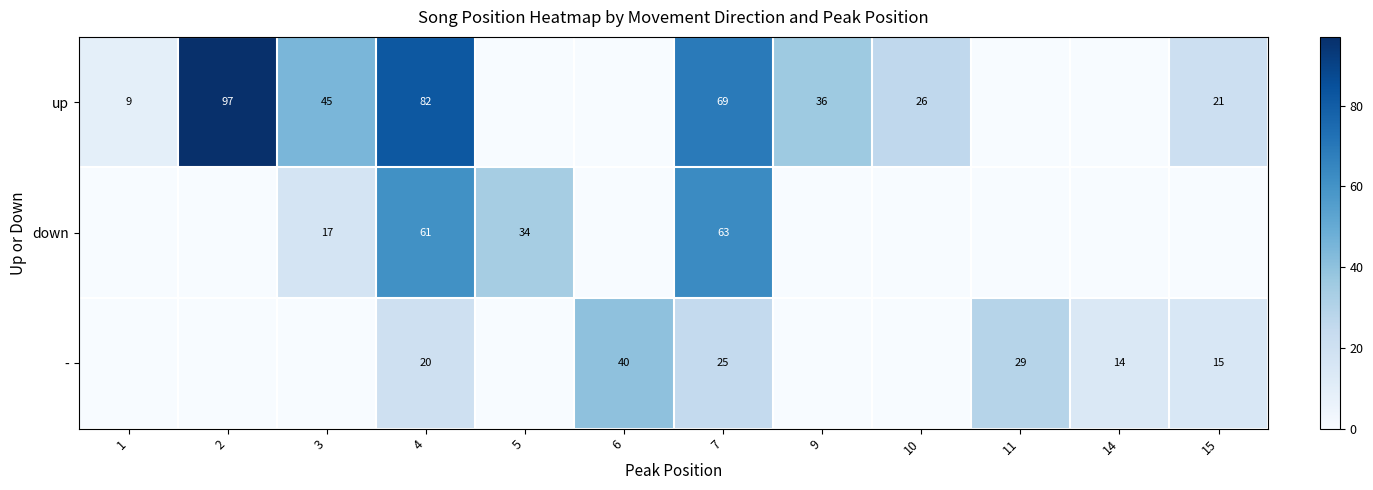

Is it true that - equals 15 at 15?

True